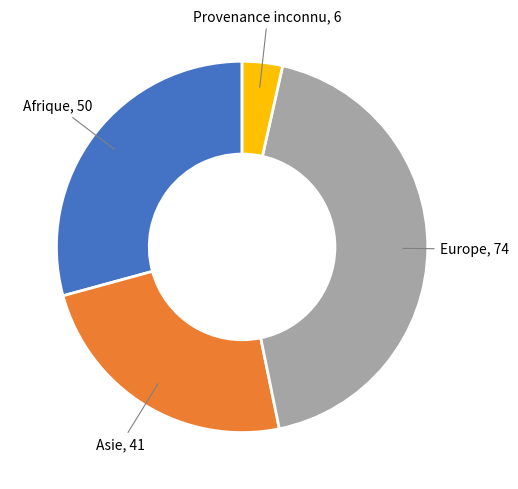

Does any single category account for the majority?

No